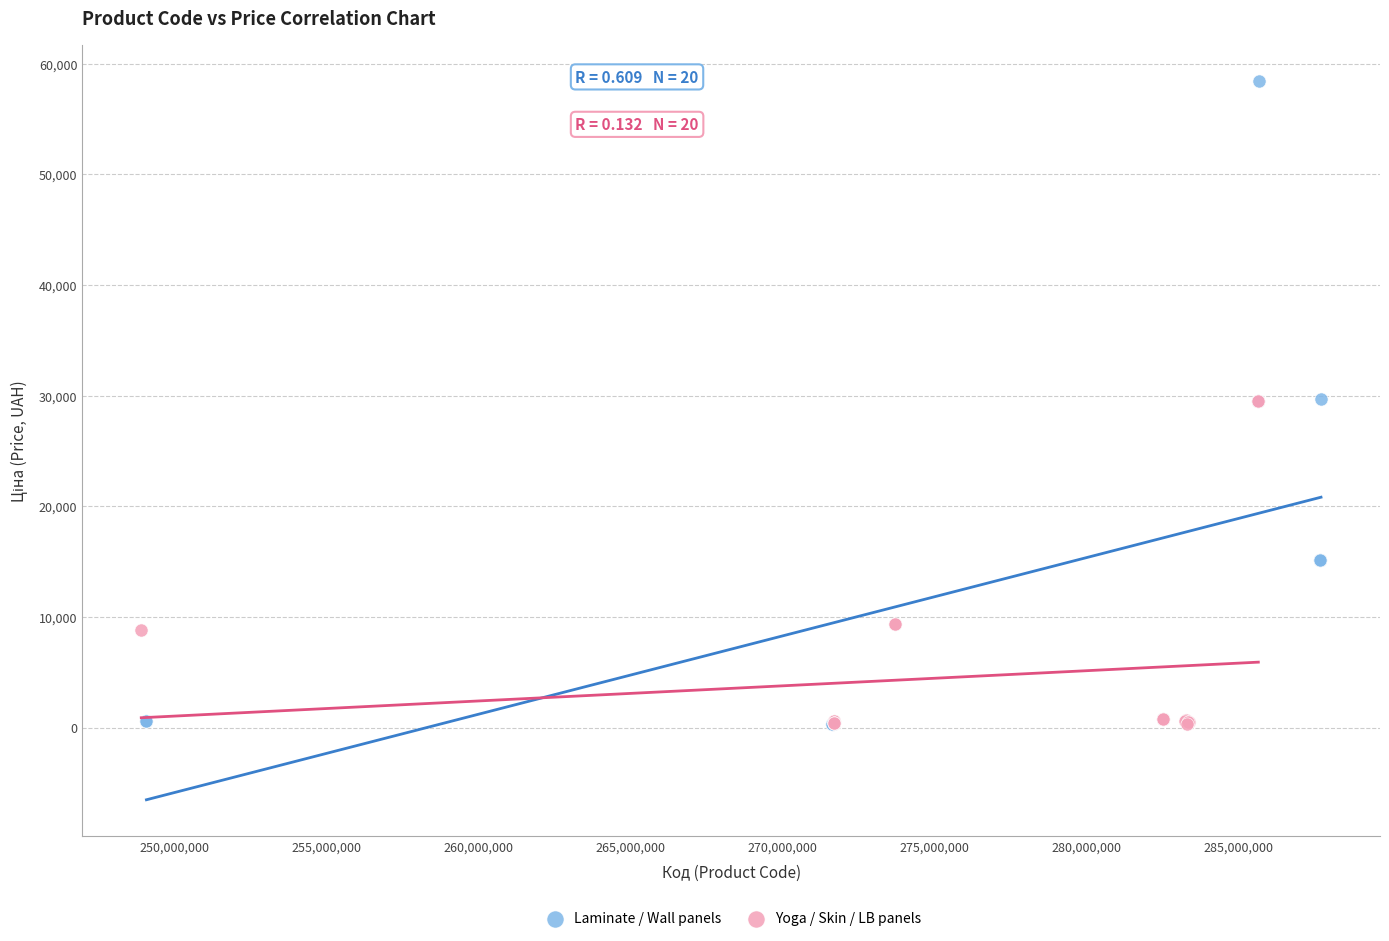

Which series has the widest spread of Y values?

Laminate / Wall panels